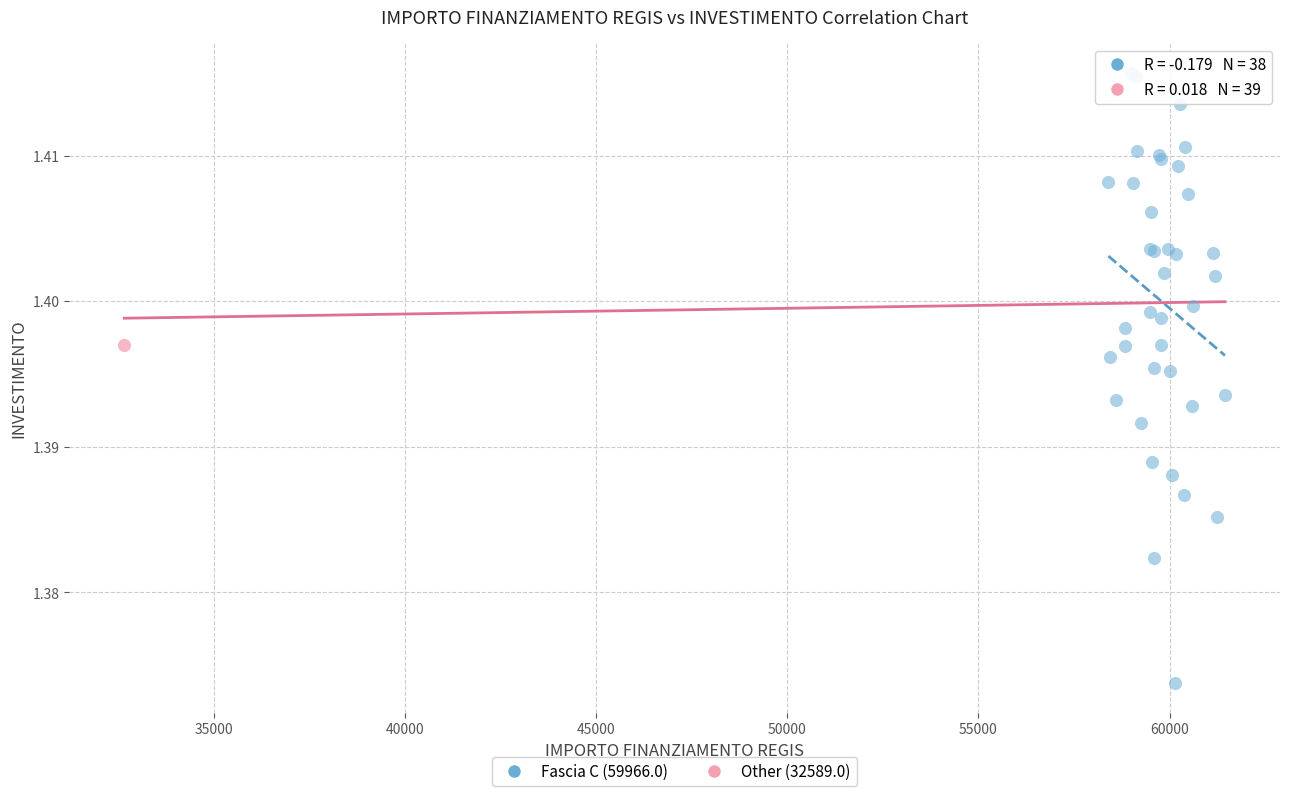

What are all the series names shown in the legend?

Fascia C (59966.0), Other (32589.0)